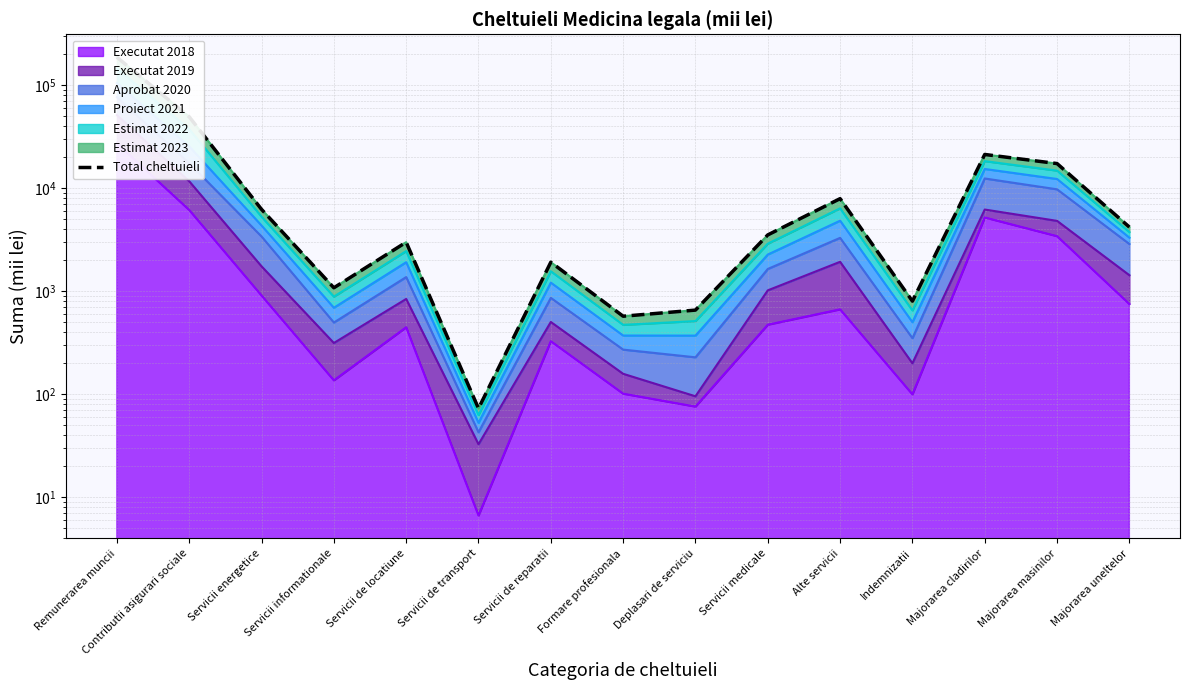

What is the difference between the maximum and second lowest values?

186882.7